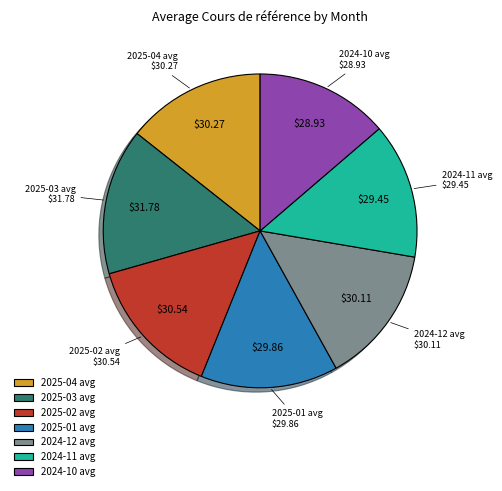

Is there any slice that represents more than half of the pie?

No